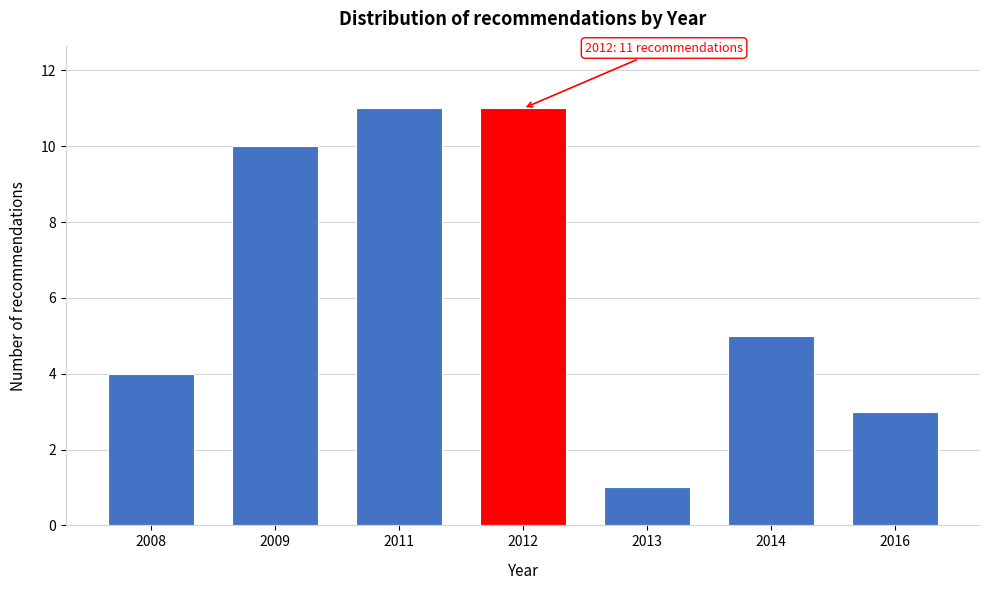

Reading left to right, what are all the values shown in this chart?

4	10	11	11	1	5	3